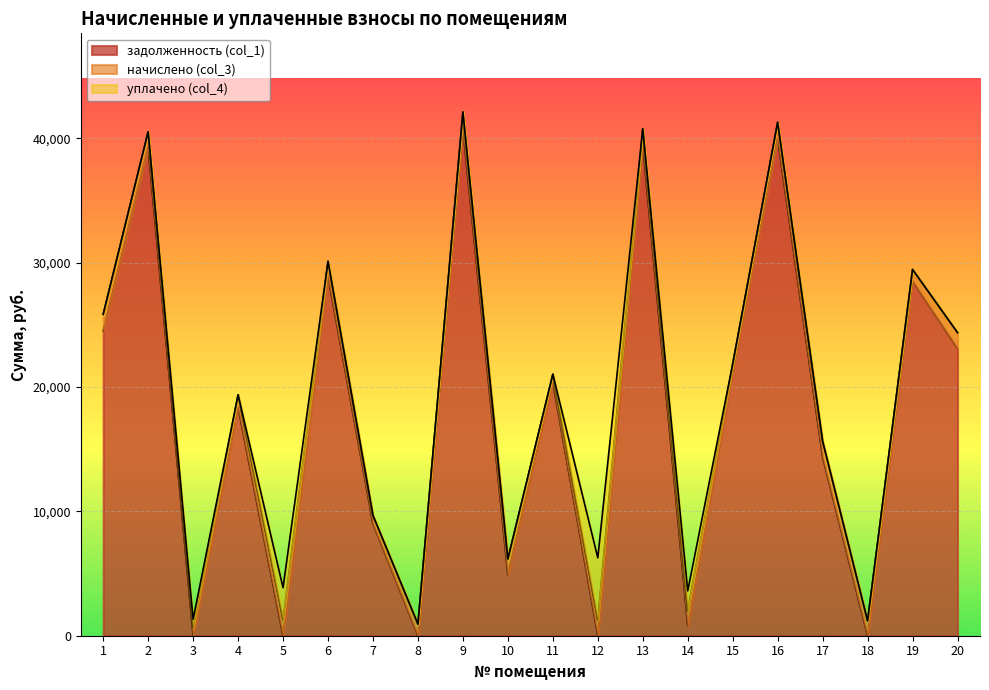

Which category has the lowest value across all series?

3